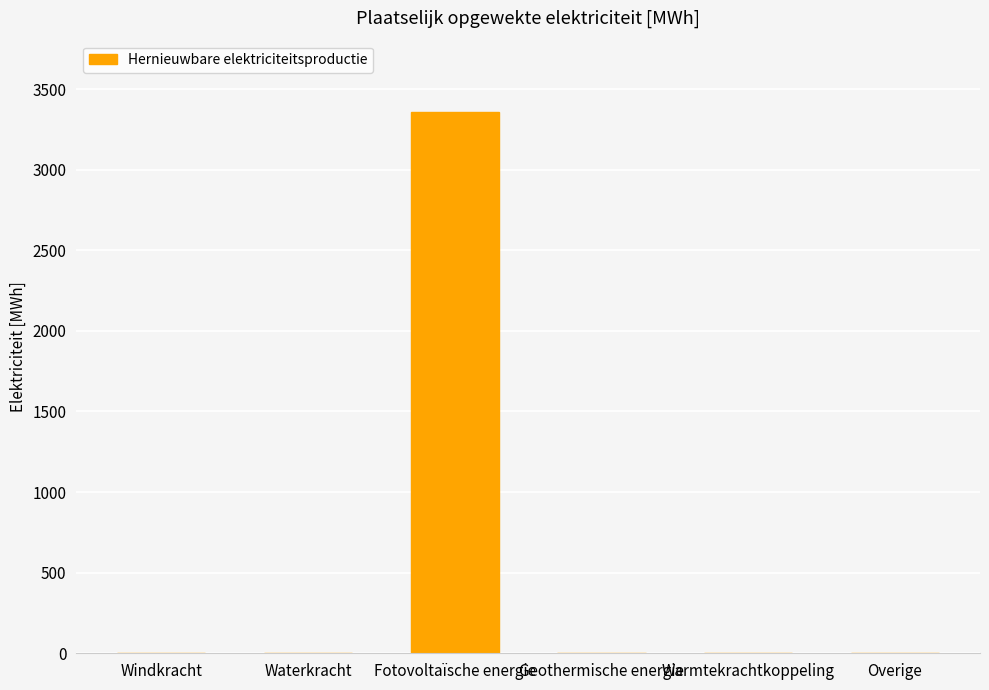

Reading left to right, list all the values displayed in this chart.

Windkracht=0.0	Waterkracht=0.0	Fotovoltaïsche energie=3357.2	Geothermische energie=0.0	Warmtekrachtkoppeling=0.0	Overige=0.0